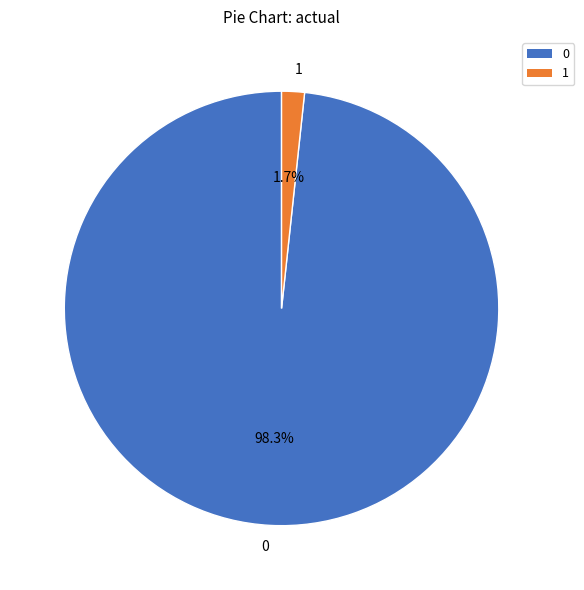

To the nearest percent, what is the average slice percentage?

50%